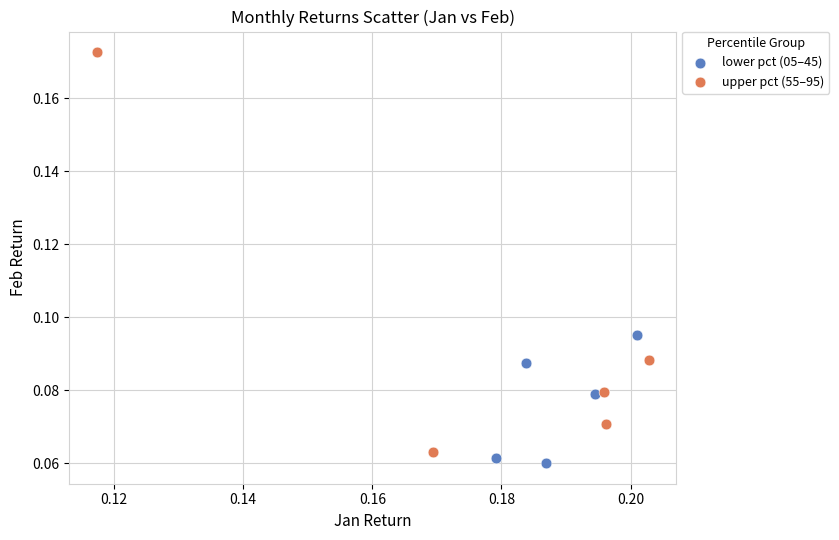

Which series reaches the maximum Y coordinate?

upper pct (55–95)